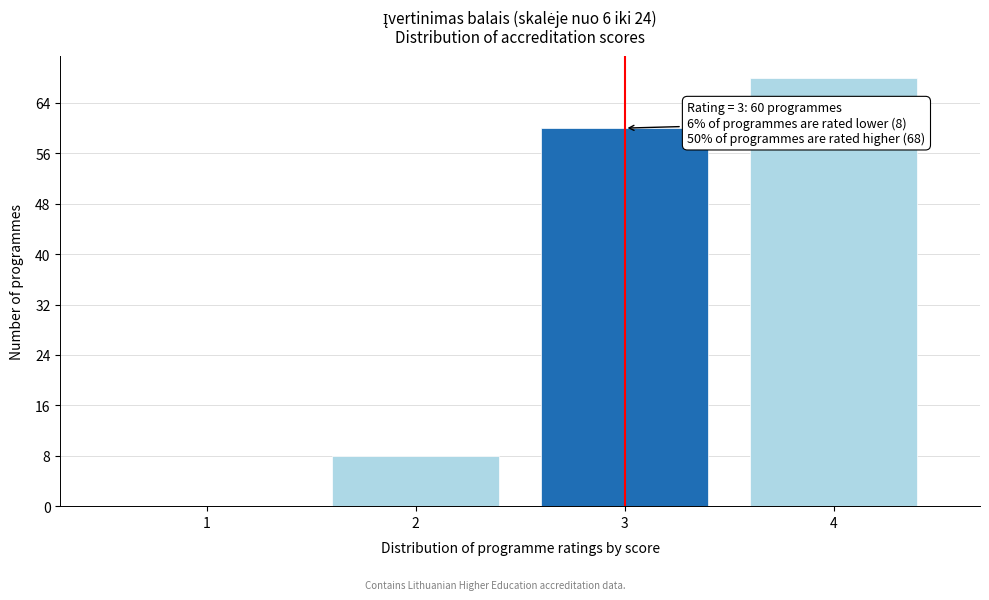

Reading left to right, what are all the values shown in this chart?

1=0	2=8	3=60	4=68